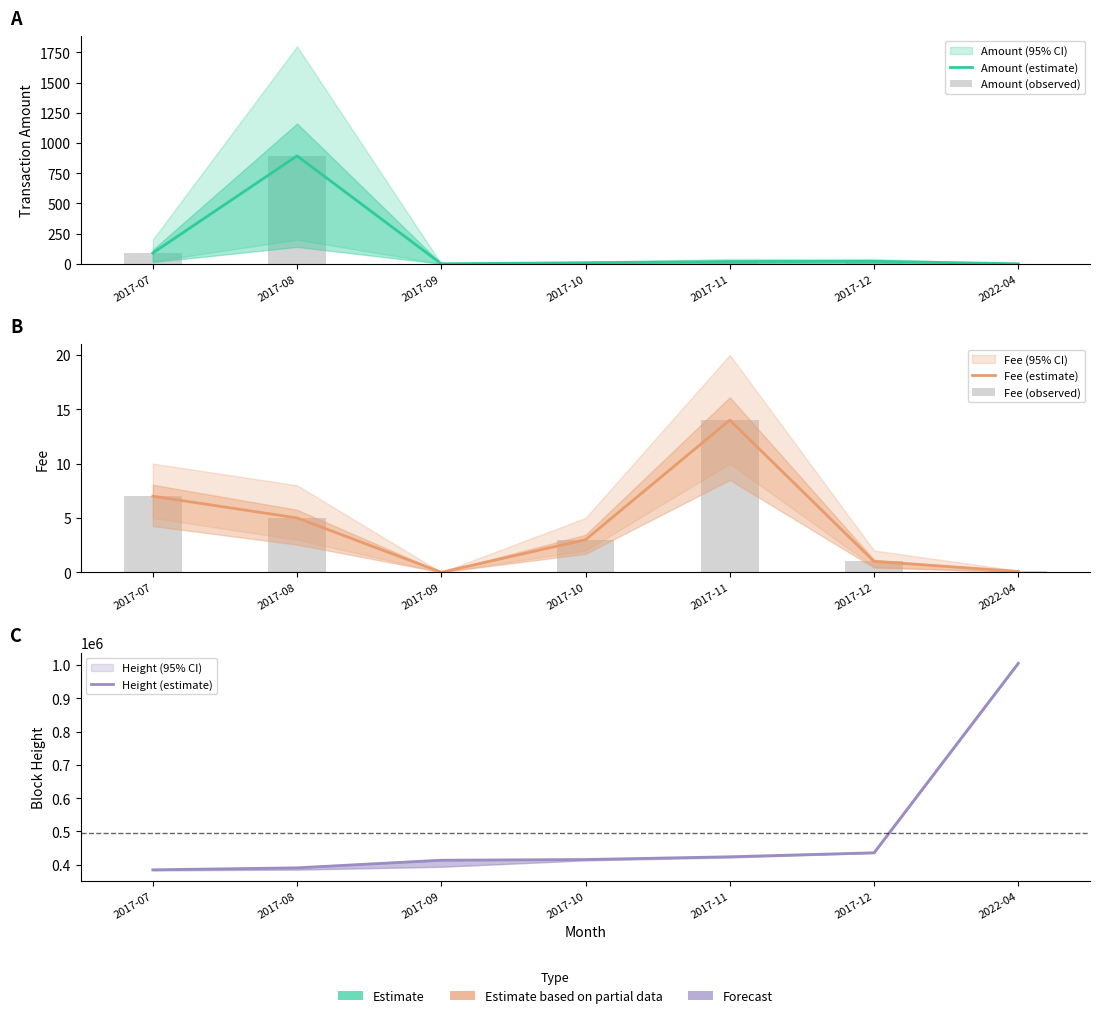

True or false: Height (estimate) has a value of 1005560.0 at 2022-04.

True